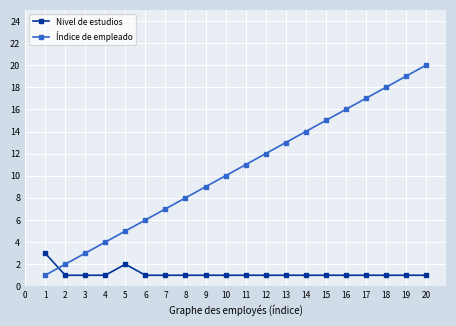

Which series has the widest spread of values?

Índice de empleado